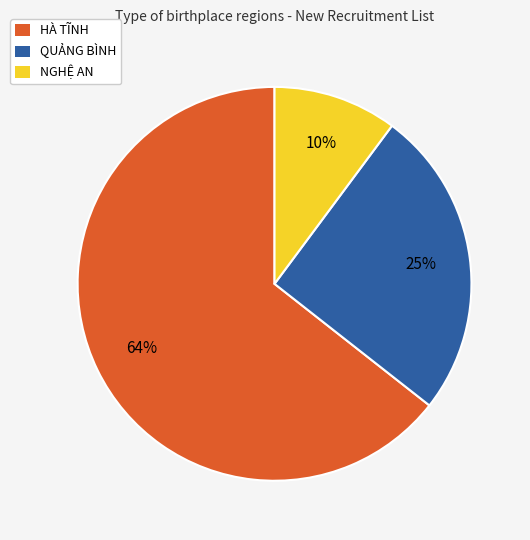

Which category has the smallest portion of the pie?

NGHỆ AN